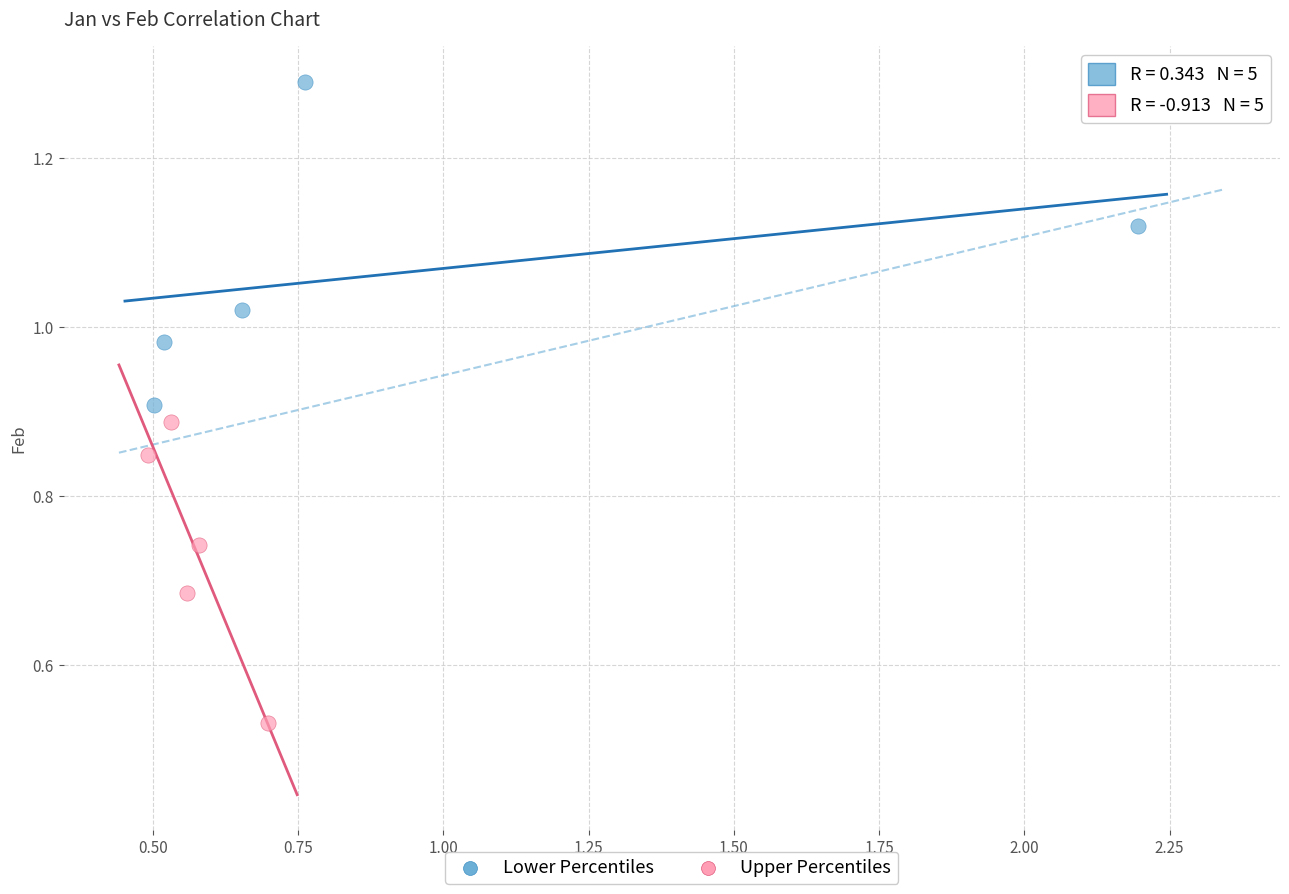

Which series reaches the maximum Y coordinate?

Lower Percentiles